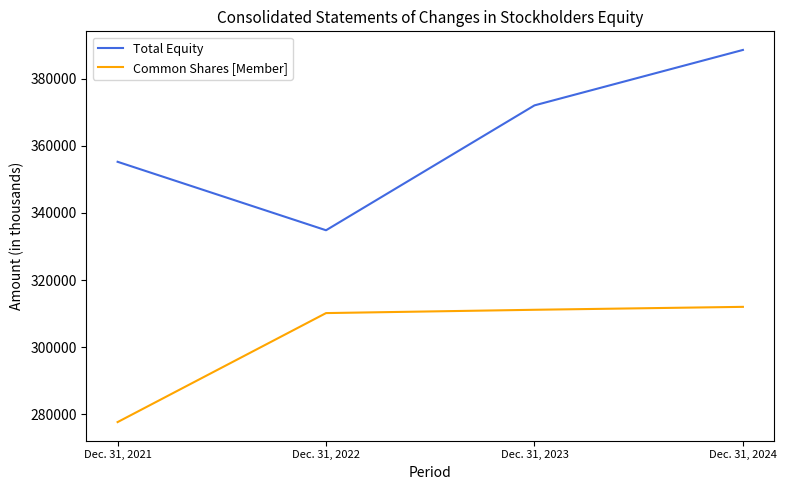

What is the difference between the Total Equity values at Dec. 31, 2024 and Dec. 31, 2021?

33290